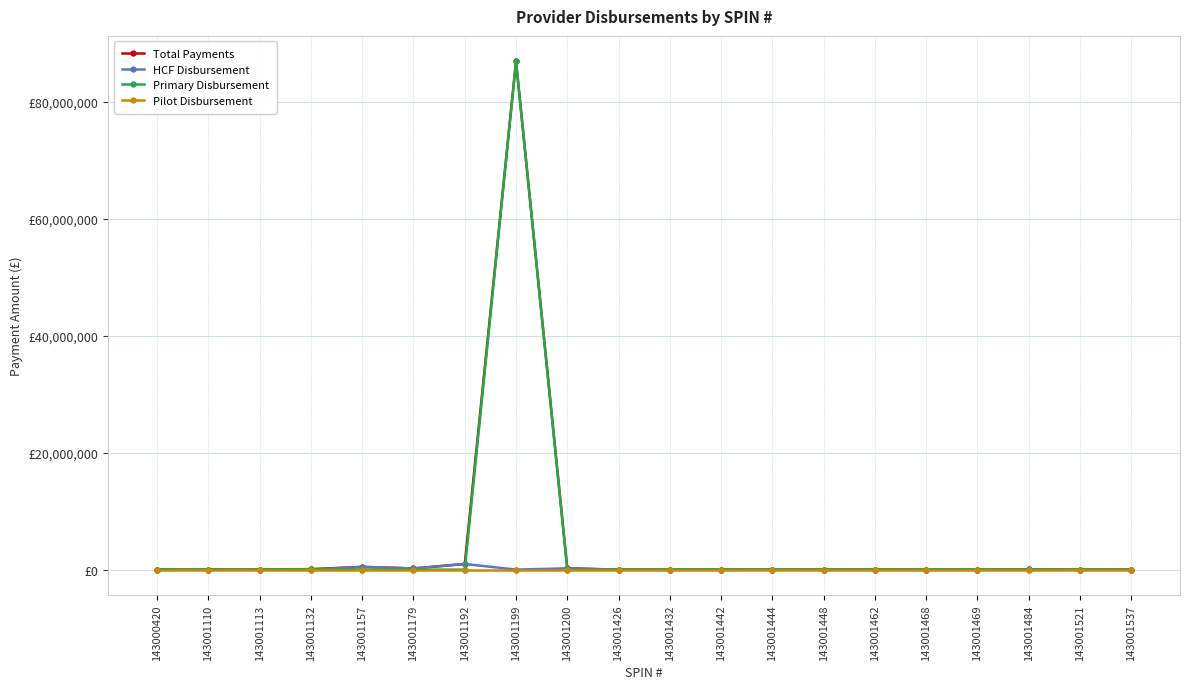

What are all the series names shown in the legend?

Total Payments, HCF Disbursement, Primary Disbursement, Pilot Disbursement